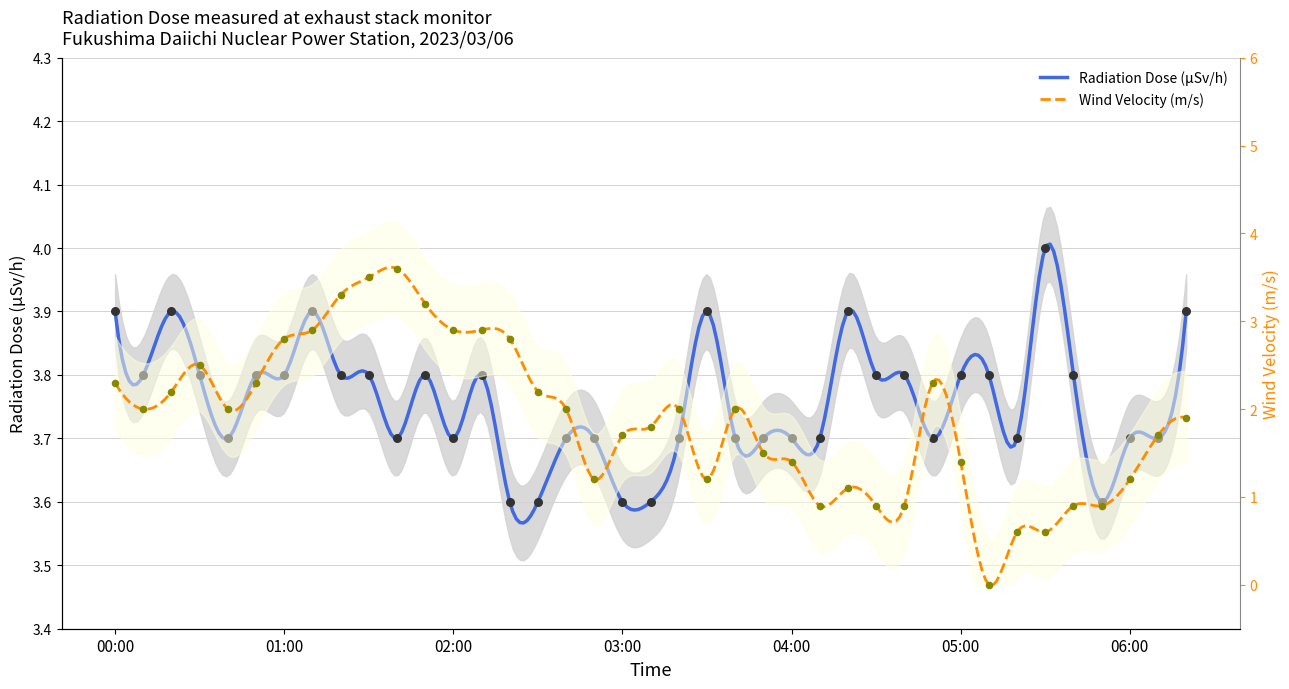

Which series has the largest total across all categories?

Radiation Dose (μSv/h)